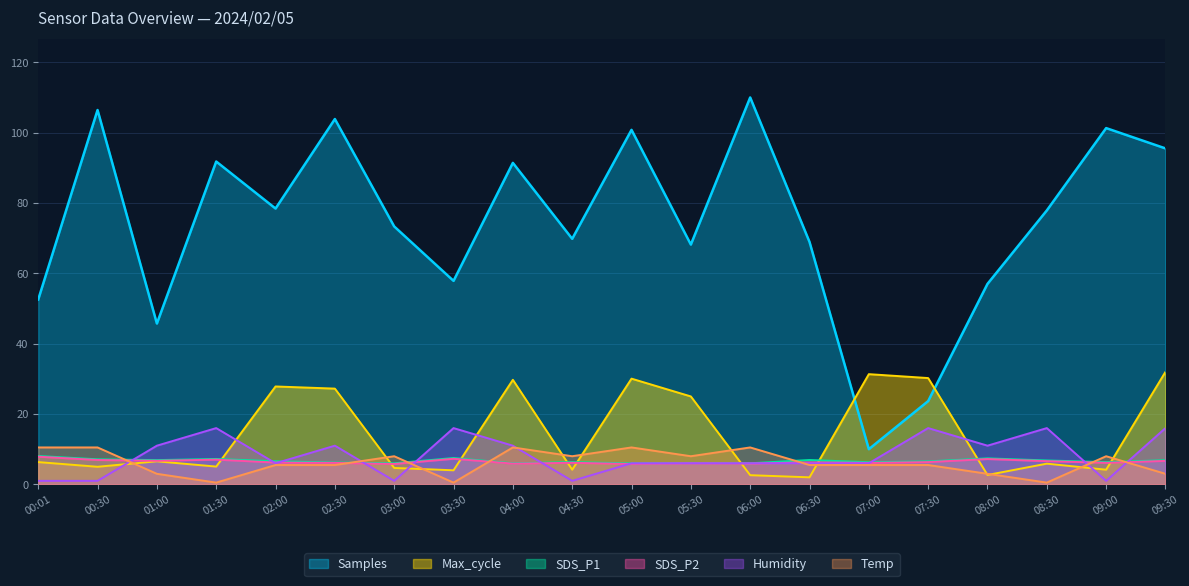

What position from the right is 03:30?

13